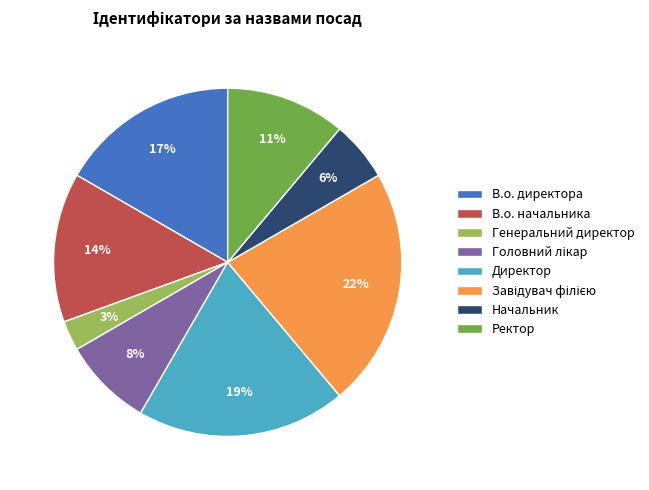

Which slice is the smallest?

Генеральний директор